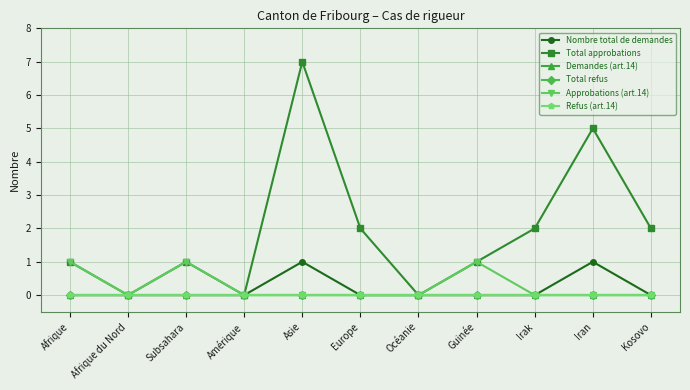

Between Afrique du Nord and Subsahara, which series saw the biggest shift?

Total approbations